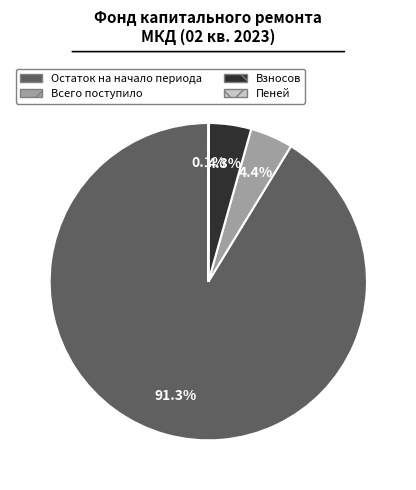

Between Остаток на начало периода and Всего поступило, which is larger?

Остаток на начало периода